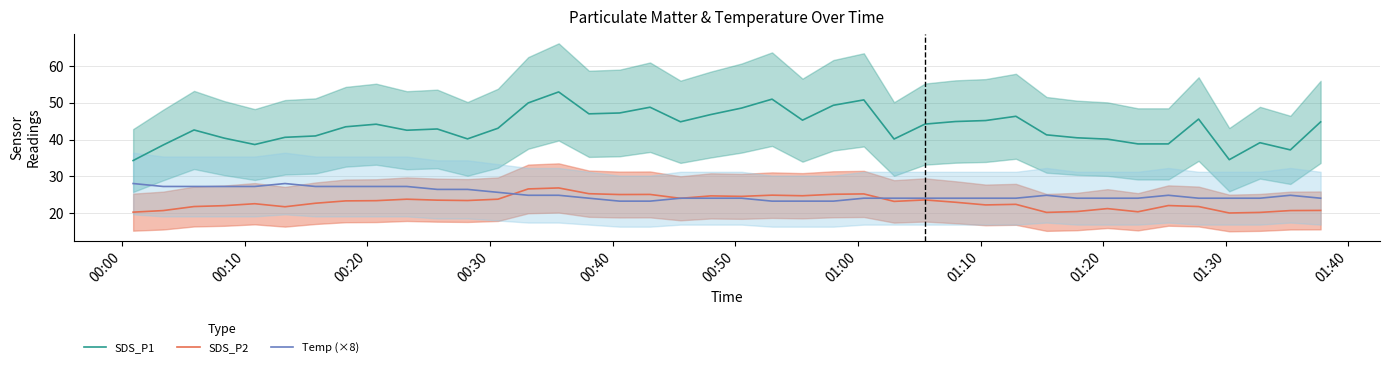

What is the maximum value for Temp (×8)?

28.0